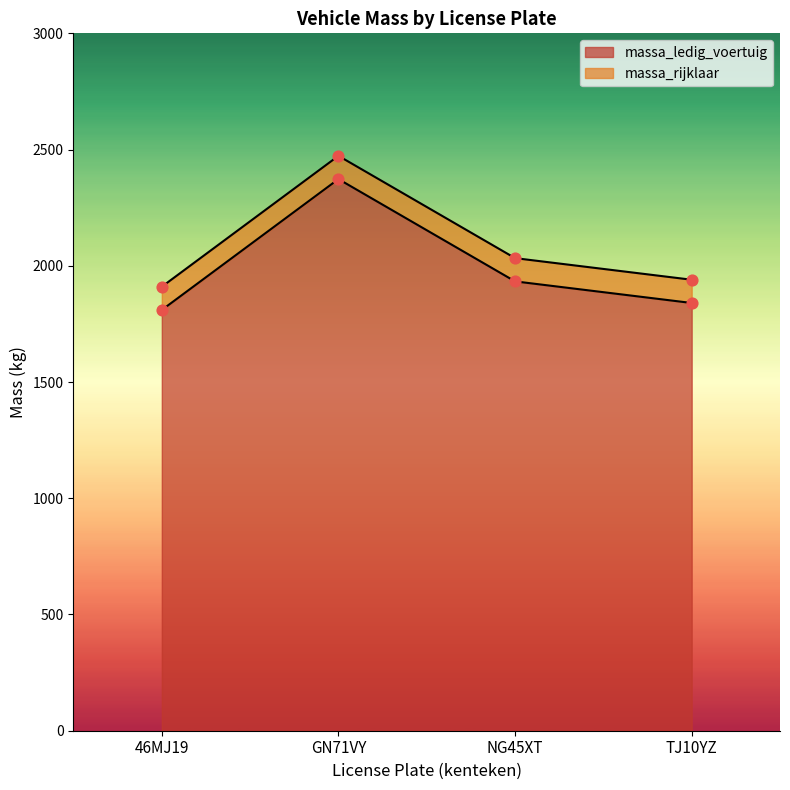

Which series has the widest spread of Y values?

massa_ledig_voertuig